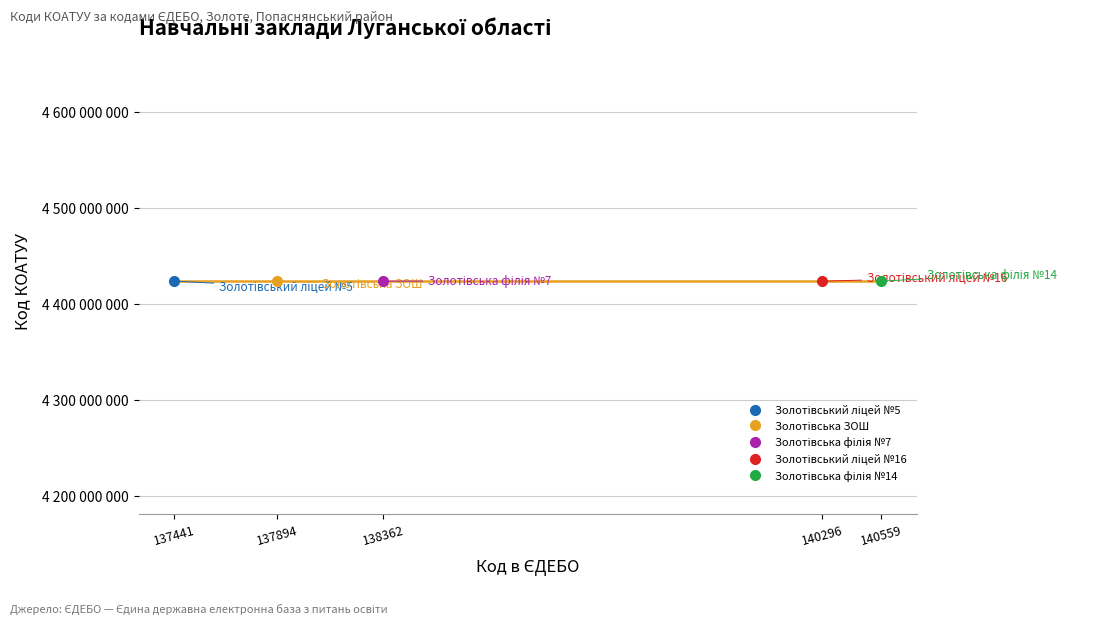

At which category does the chart reach its peak across all series?

140559